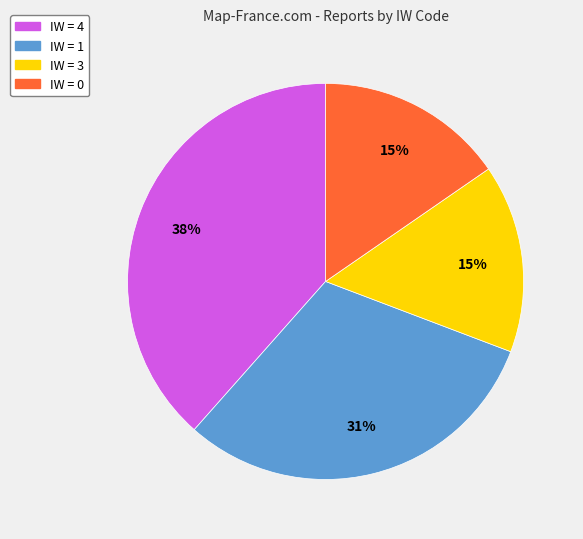

Does any single category account for the majority?

No